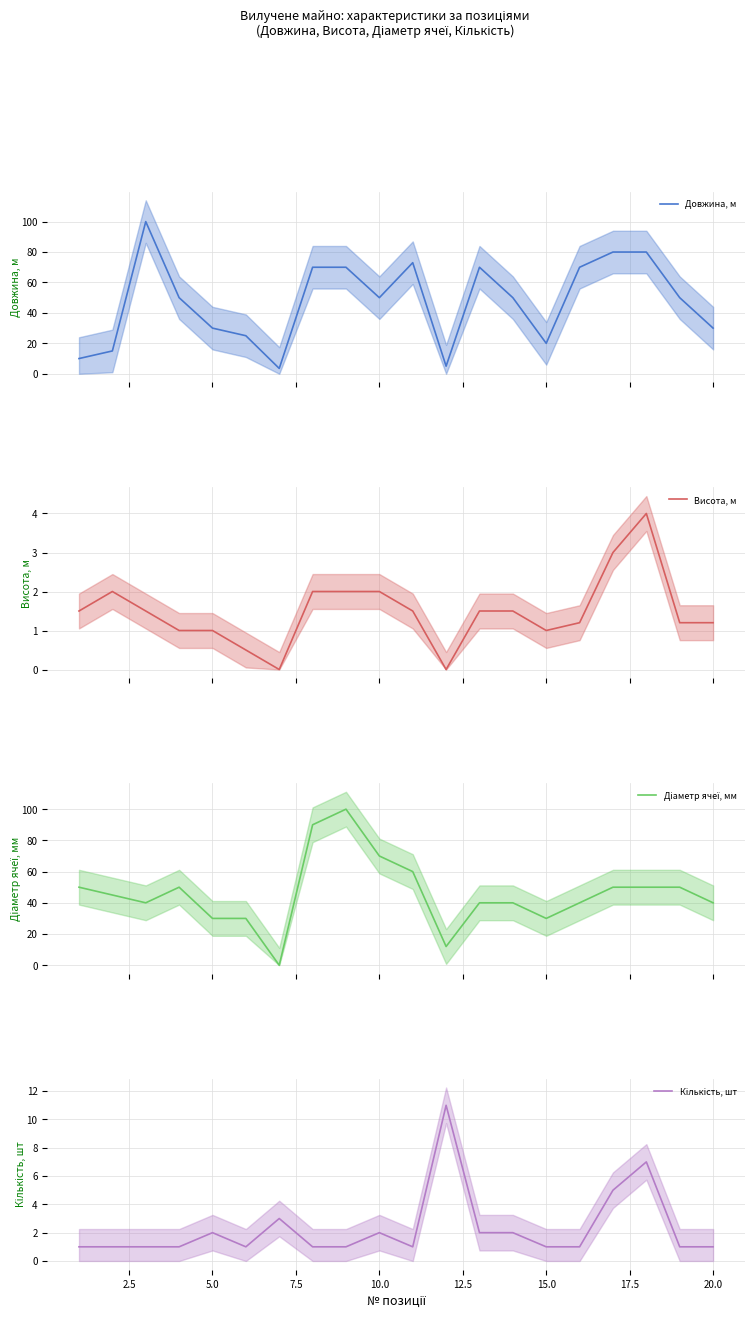

What is the sum of all Висота, м values?

29.6